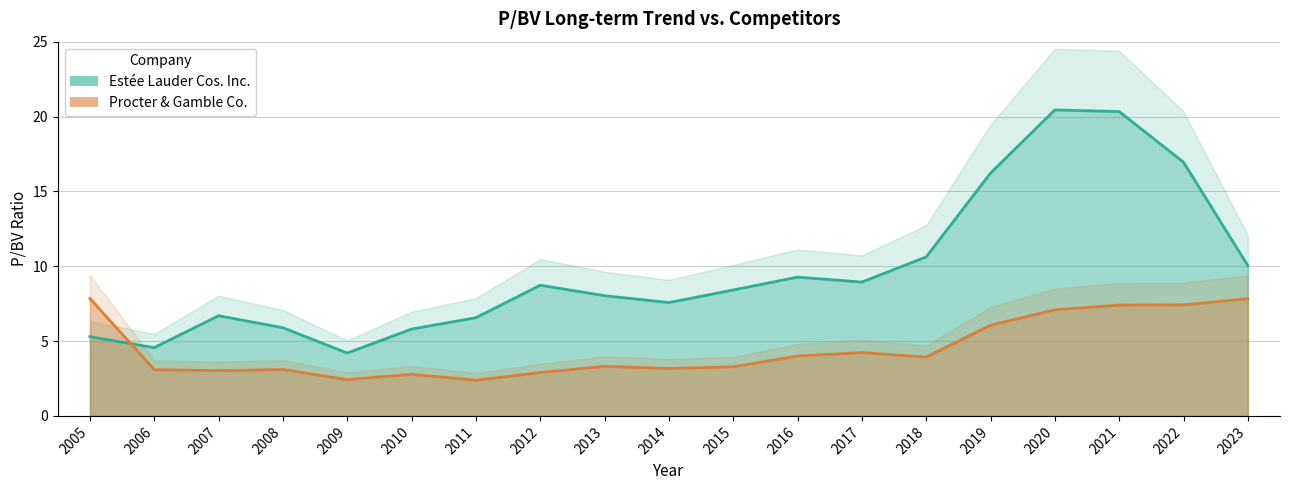

Which category has the highest value across all series?

2020